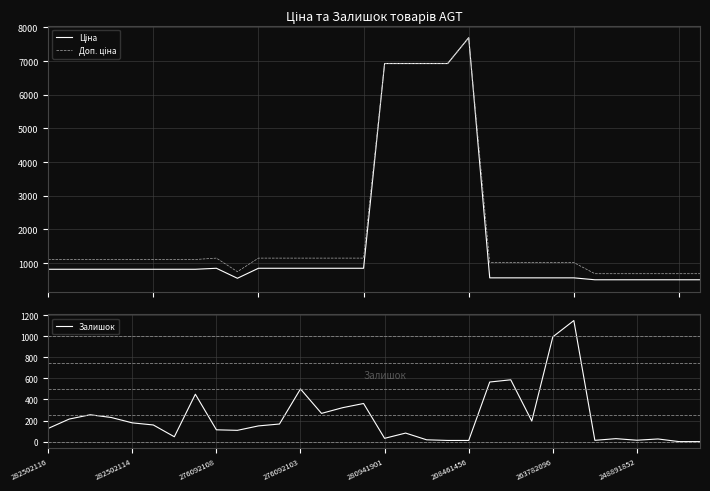

Reading right to left, extract all data points from this chart.

Ціна: 507.2	507.2	507.2	507.2	507.2	507.2	564.0	564.0	564.0	564.0	564.0	7693.1	6925.7	6925.7	6925.7	6925.7	848.4	848.4	848.4	848.4	848.4	848.4	551.5	848.4	818.5	818.5	818.5	818.5	818.5	818.5	818.5	818.5
Доп. ціна: 687.0	687.0	687.0	687.0	687.0	687.0	1017.8	1017.8	1017.8	1017.8	1017.8	7693.1	6925.7	6925.7	6925.7	6925.7	1149.7	1149.7	1149.7	1149.7	1149.7	1149.7	747.0	1149.7	1109.2	1109.2	1109.2	1109.2	1109.2	1109.2	1109.2	1109.2
Залишок: 0.0	0.0	25.0	13.0	28.0	12.0	1150.0	995.0	195.0	587.0	566.0	11.0	11.0	17.0	81.0	31.0	362.0	322.0	268.0	500.0	167.0	149.0	107.0	112.0	450.0	46.0	158.0	178.0	229.0	255.0	214.0	125.0